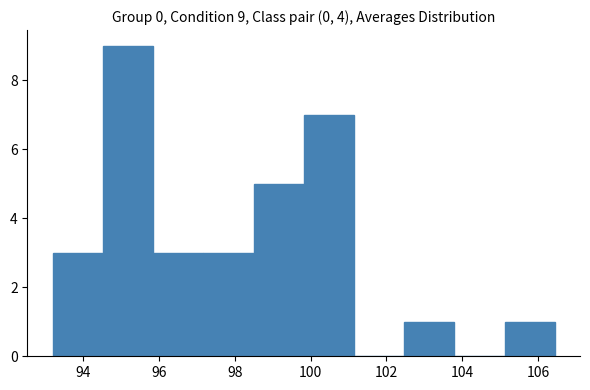

Over which range of the x-axis is the bar tallest?

94.6 to 95.8